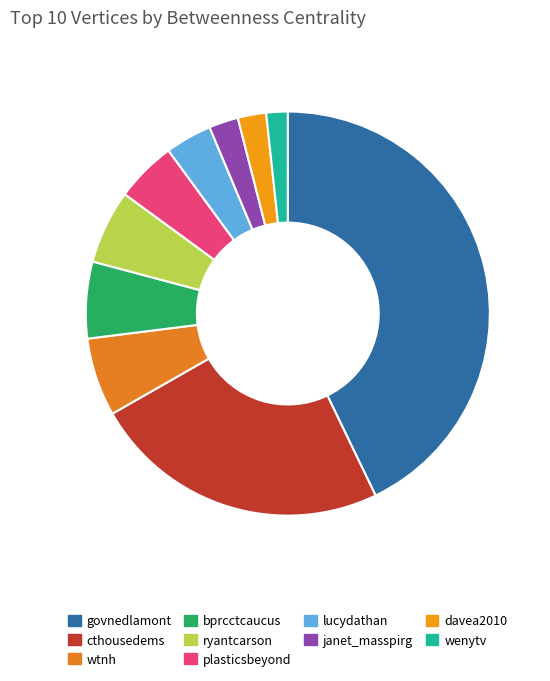

How many slices are in this pie chart?

10